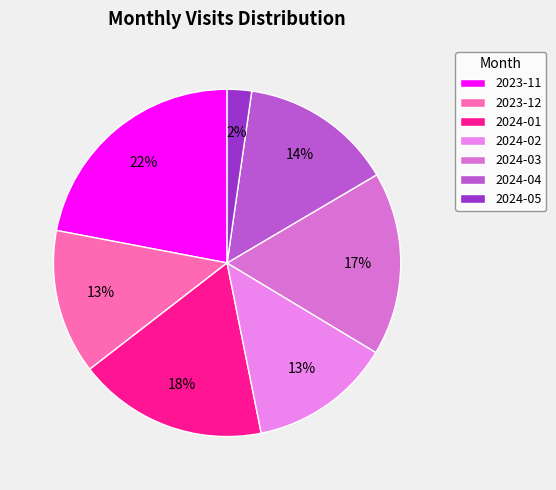

What percentage is the 2024-02 slice, to the nearest percent?

13%